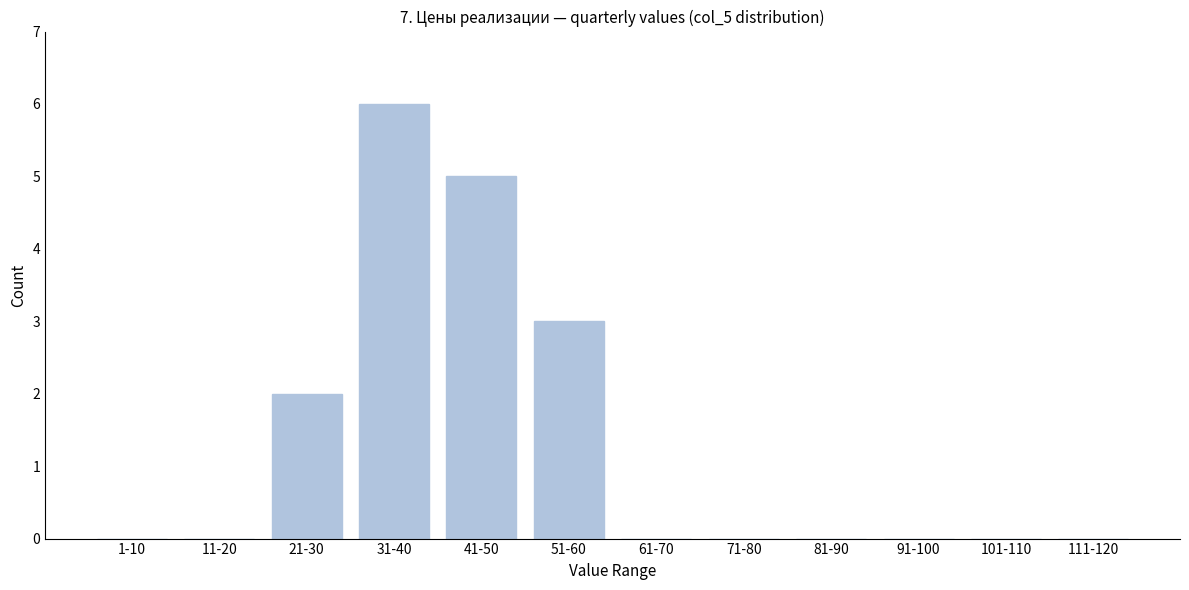

Reading left to right, transcribe all the data shown in this chart.

1-10=0	11-20=0	21-30=2	31-40=6	41-50=5	51-60=3	61-70=0	71-80=0	81-90=0	91-100=0	101-110=0	111-120=0